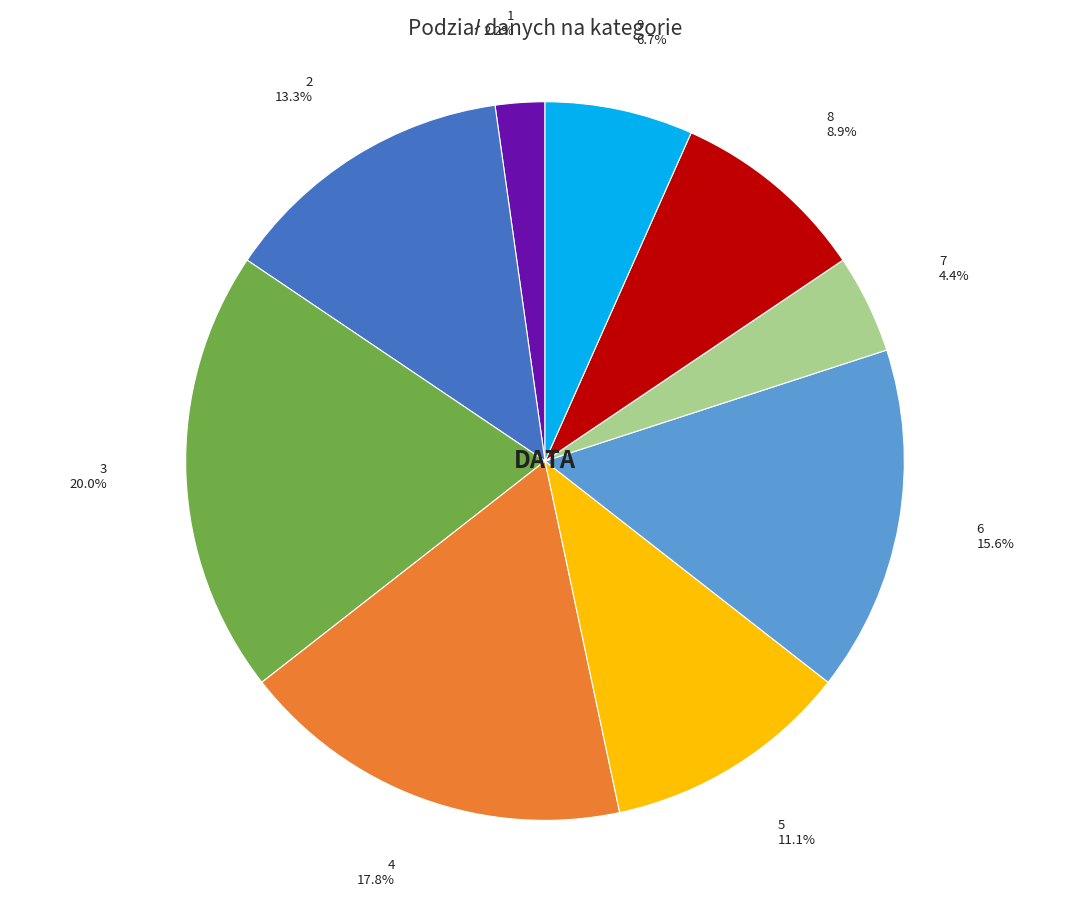

How many slices are in this pie chart?

9